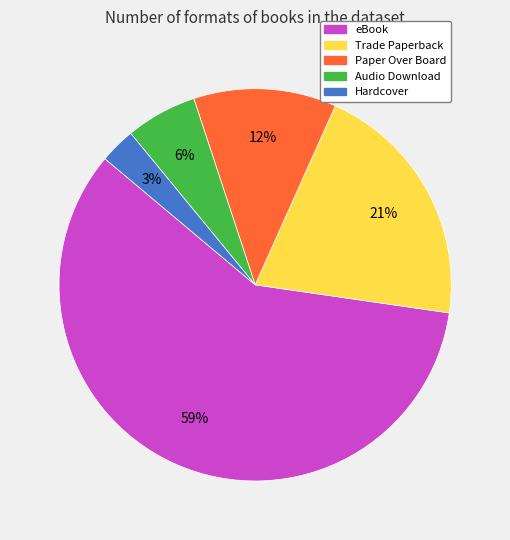

To the nearest percent, what is the average slice percentage?

20%